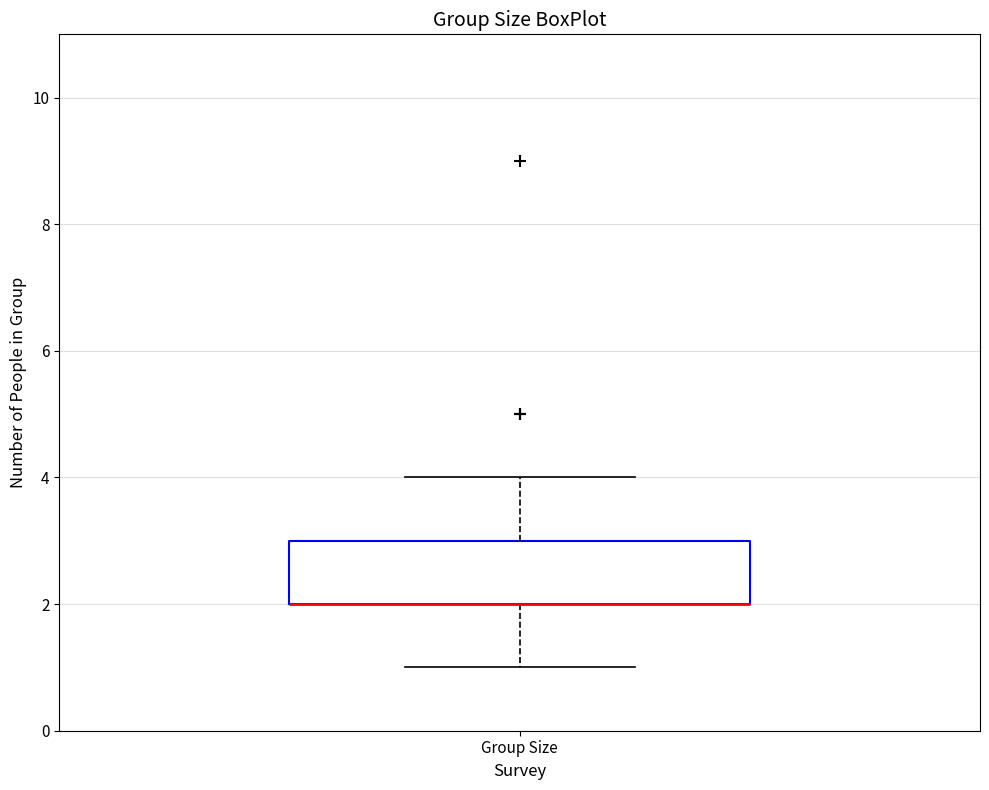

Read this box plot against the y-axis: the position of the median line, the range covered by the box, and the ends of both whiskers. The values are not printed on the chart, so give them approximately, as read against the axis.

median 2 (drawn on the box's lower edge), box 2 to 3, whiskers 1 to 4